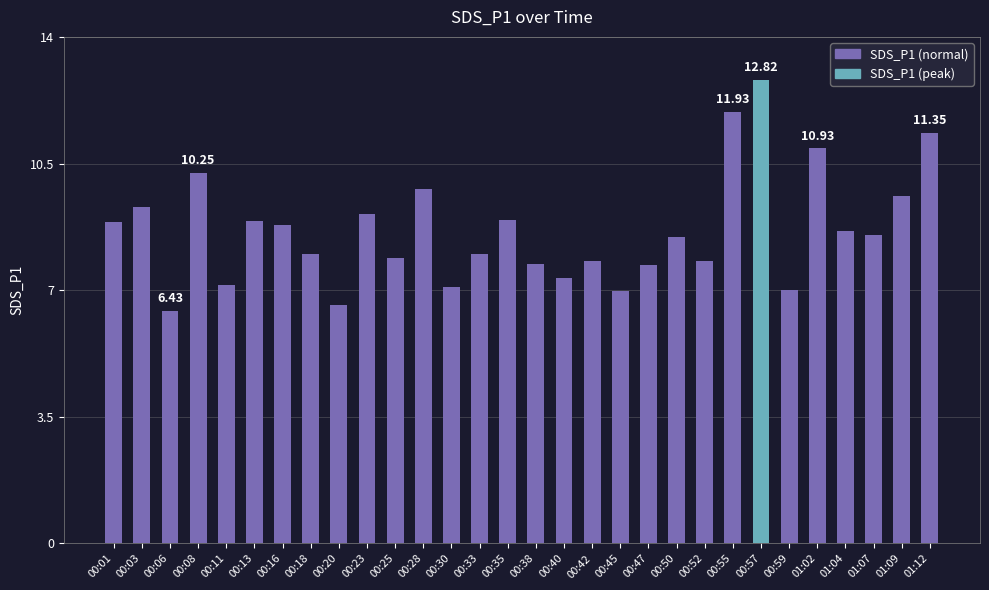

Does the chart contain stacked bars?

No